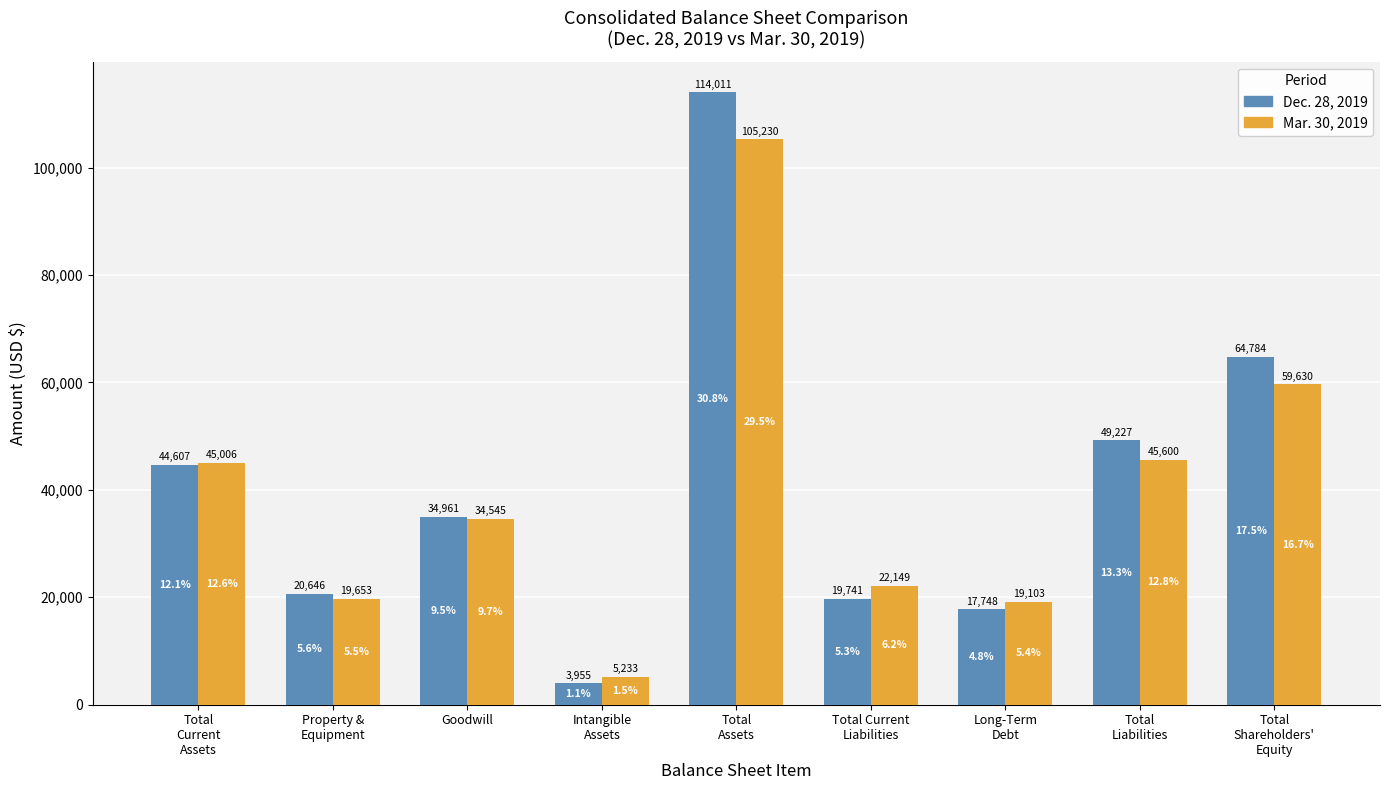

Rank the series by their average value, from highest to lowest.

Dec. 28, 2019, Mar. 30, 2019